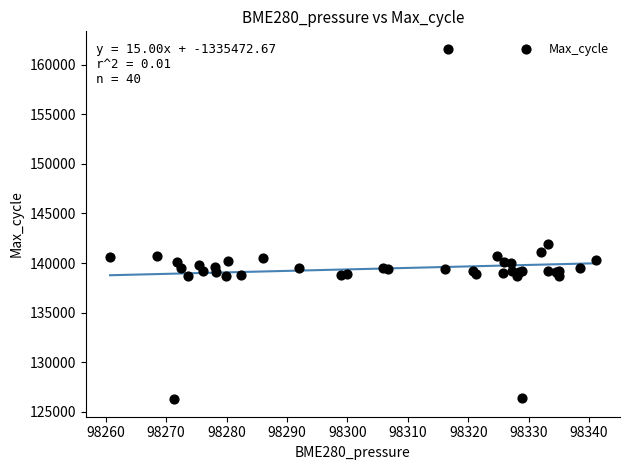

What Y value in the scatter plot is closest to 143932?

141887